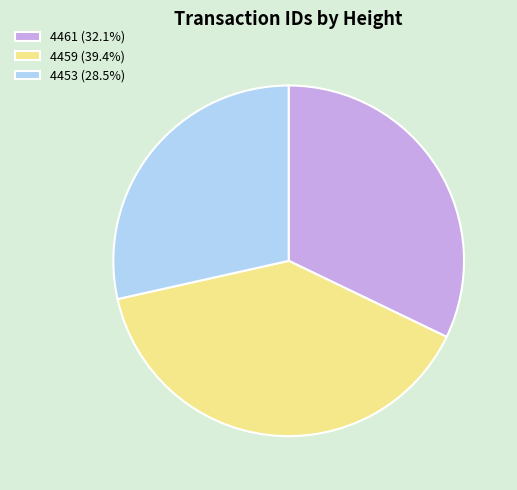

Is the sum of 4459 (39.4%) and 4461 (32.1%) greater than half?

Yes